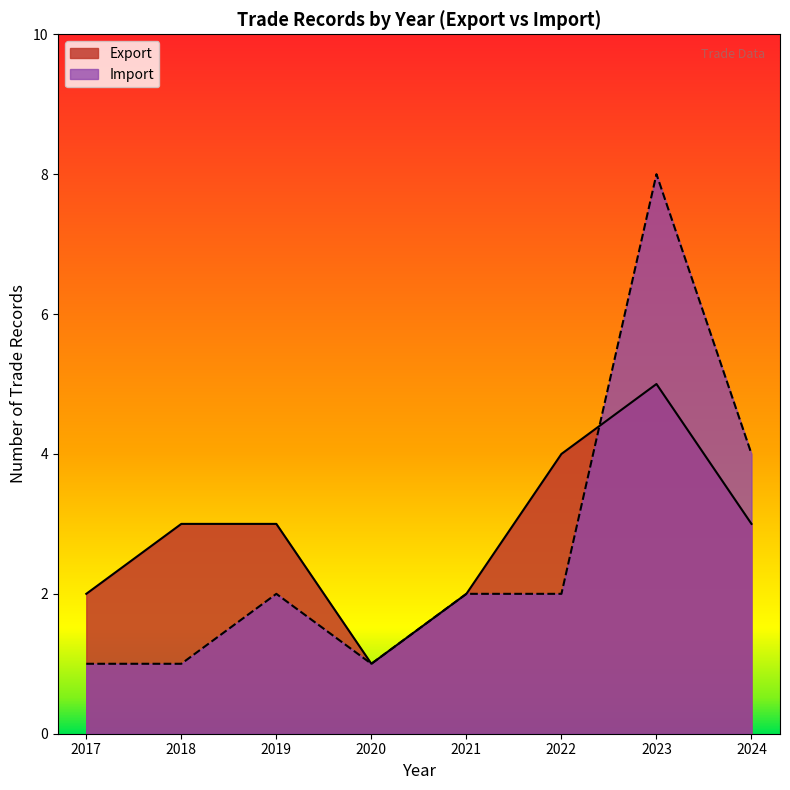

True or false: Export has a value of 4 at 2022.

True